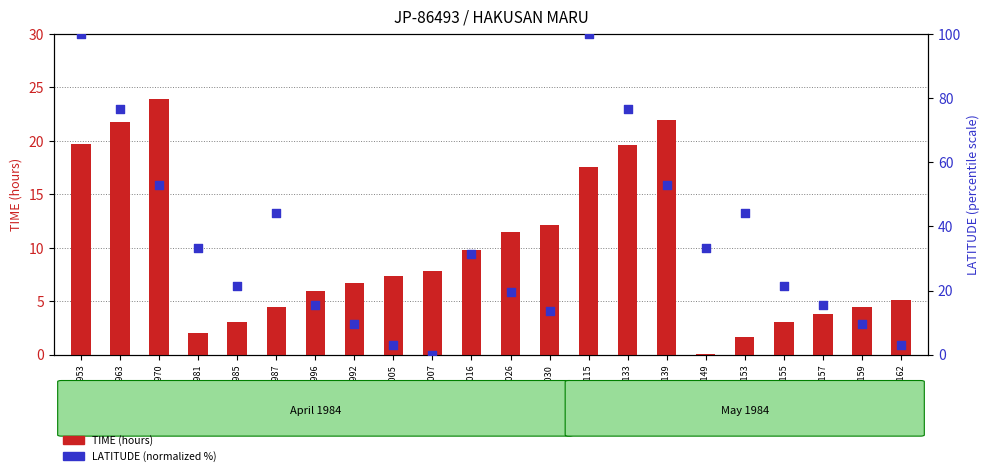

Which series reaches the maximum Y coordinate?

LATITUDE (normalized)